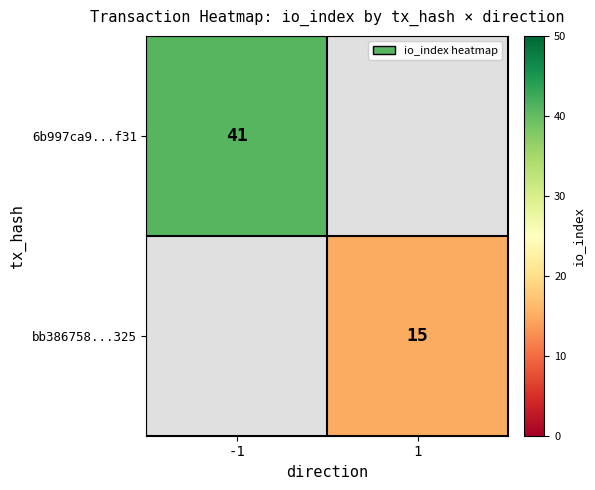

The 6b997ca9...f31 series shows 41 at -1. True or false?

True